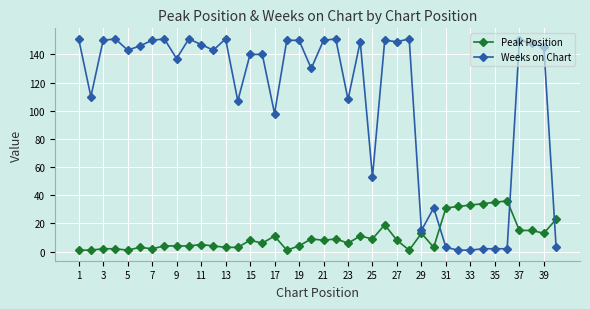

What is the value of the Weeks on Chart point at the 21st from the left?

150